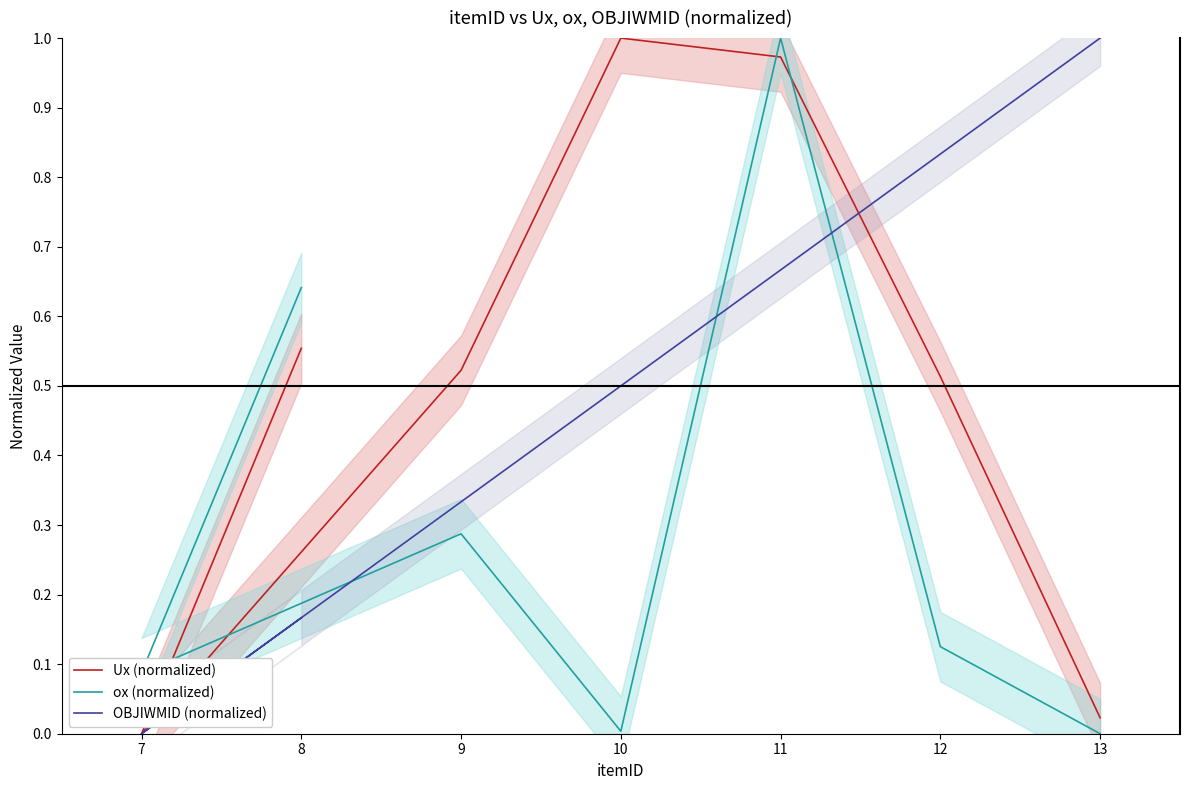

How many interior local valleys does the Ux (normalized) series have?

1